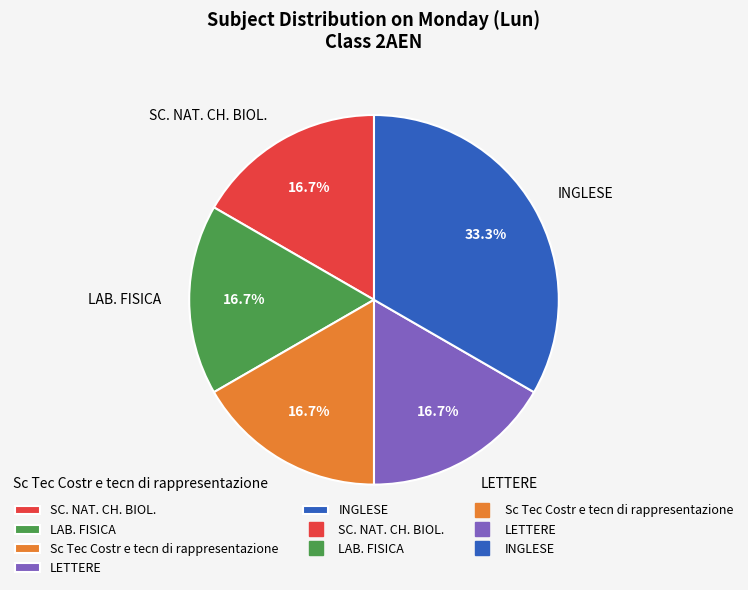

How many slices are in this pie chart?

5